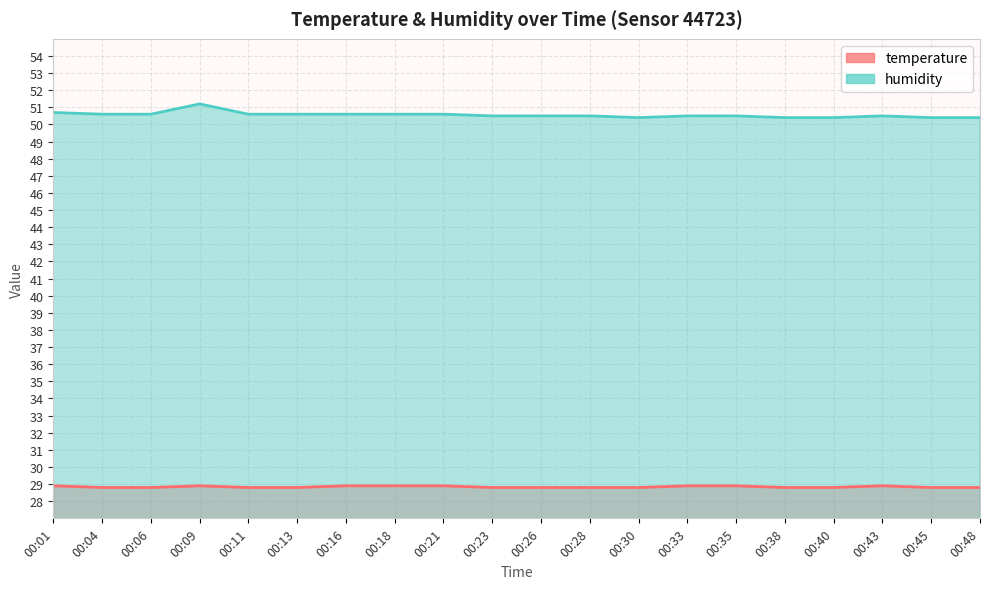

What is the minimum value shown in the chart?

28.8